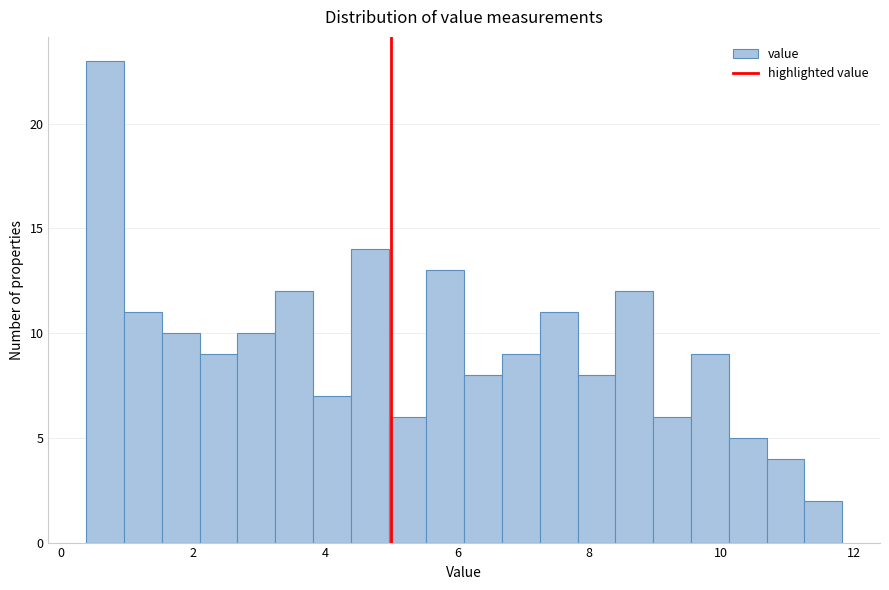

Read against the x-axis, roughly where is the centre of the tallest bar?

0.6